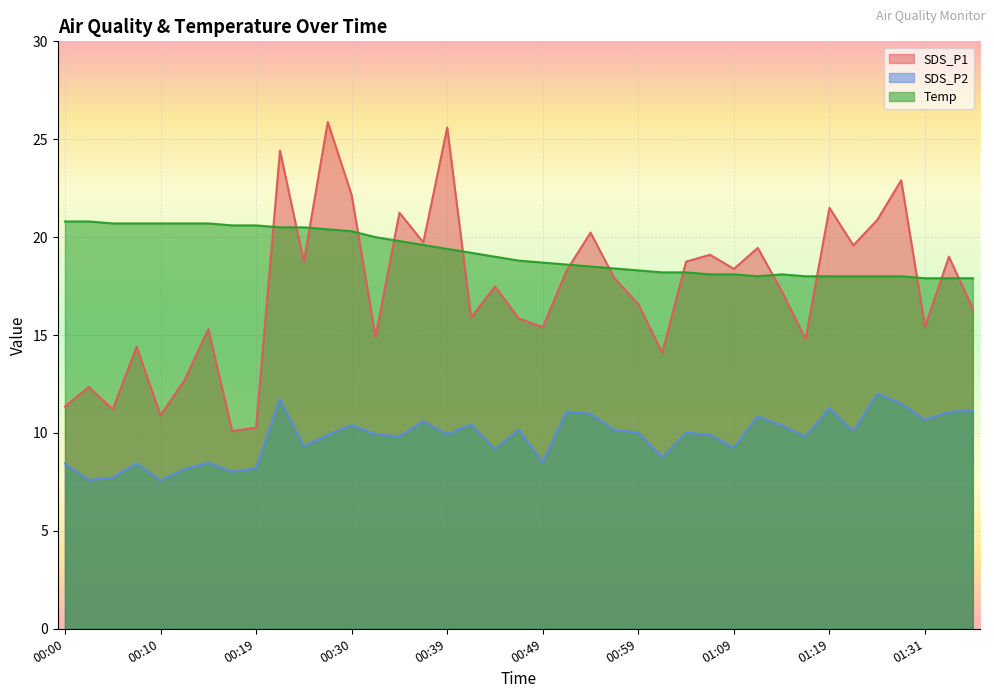

True or false: SDS_P1 and SDS_P2 intersect in this chart.

False